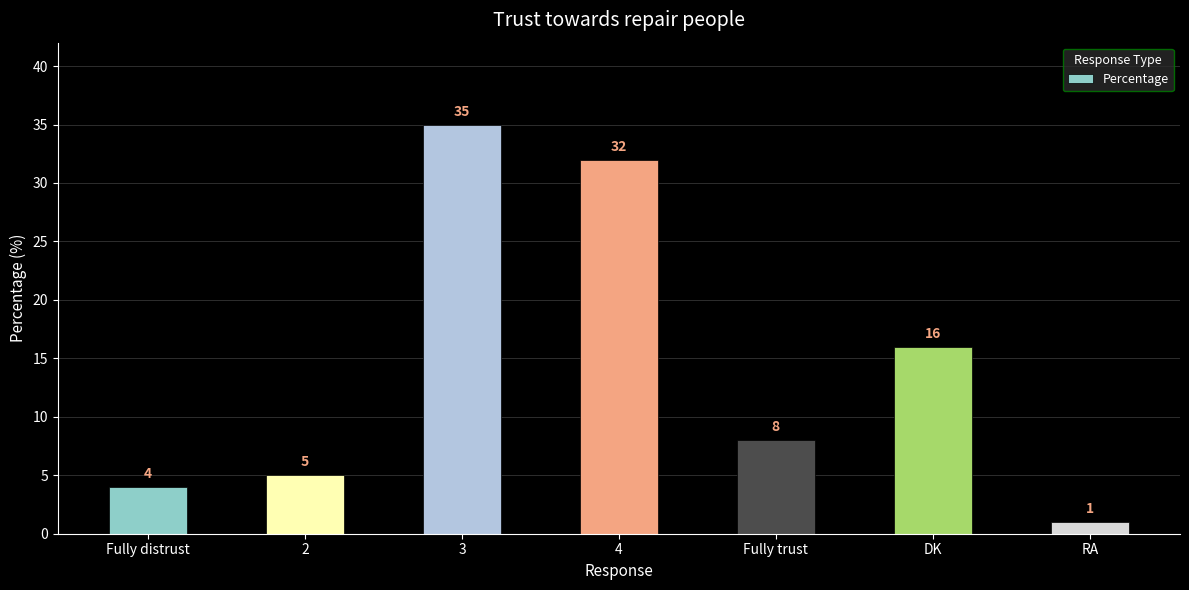

Reading left to right, extract all data points from this chart.

4	5	35	32	8	16	1